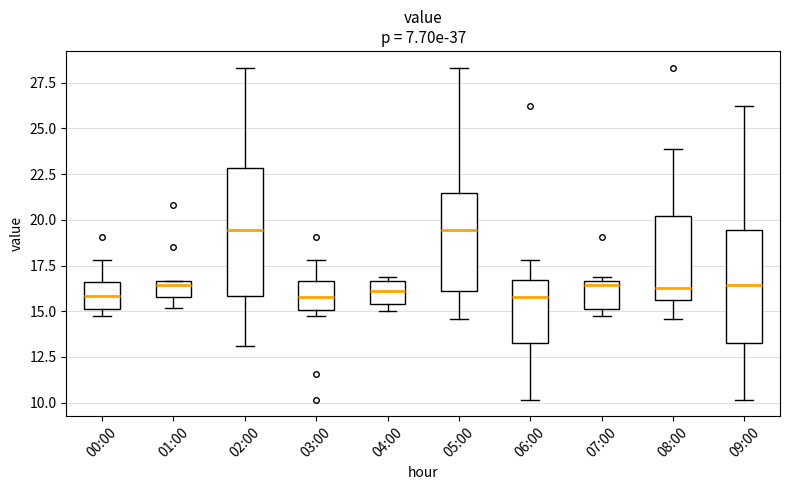

Where is the lower edge of the box for 08:00 on the y-axis? The values are not printed on the chart, so give them approximately, as read against the axis.

15.5